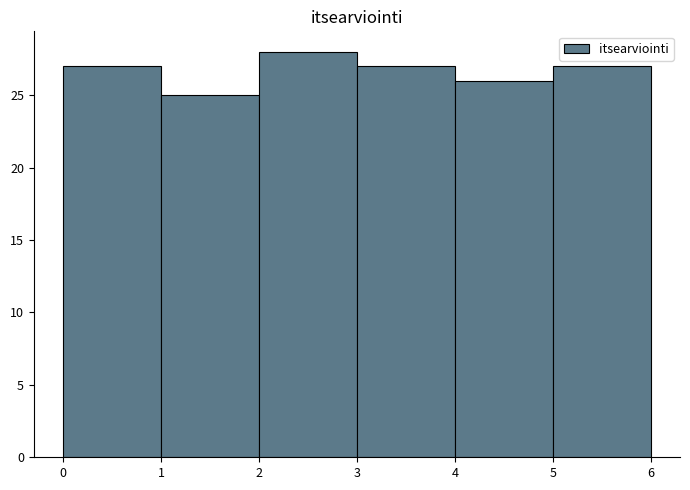

Over which range of the x-axis is the bar tallest?

2 to 3